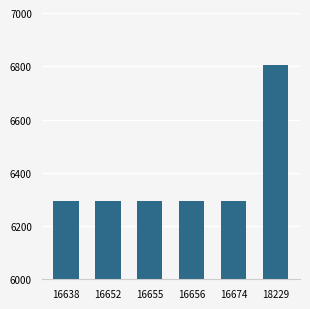

What is the maximum value shown in the chart?

6803